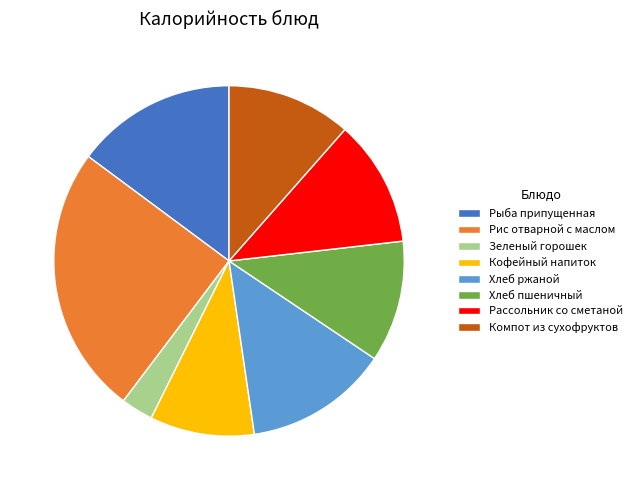

The Рассольник со сметаной slice represents 12% of the pie. True or false?

True